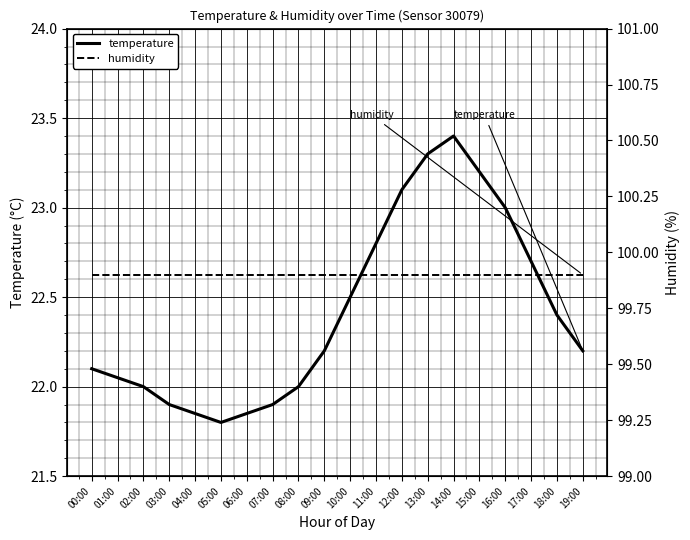

True or false: humidity and temperature cross at least once.

False